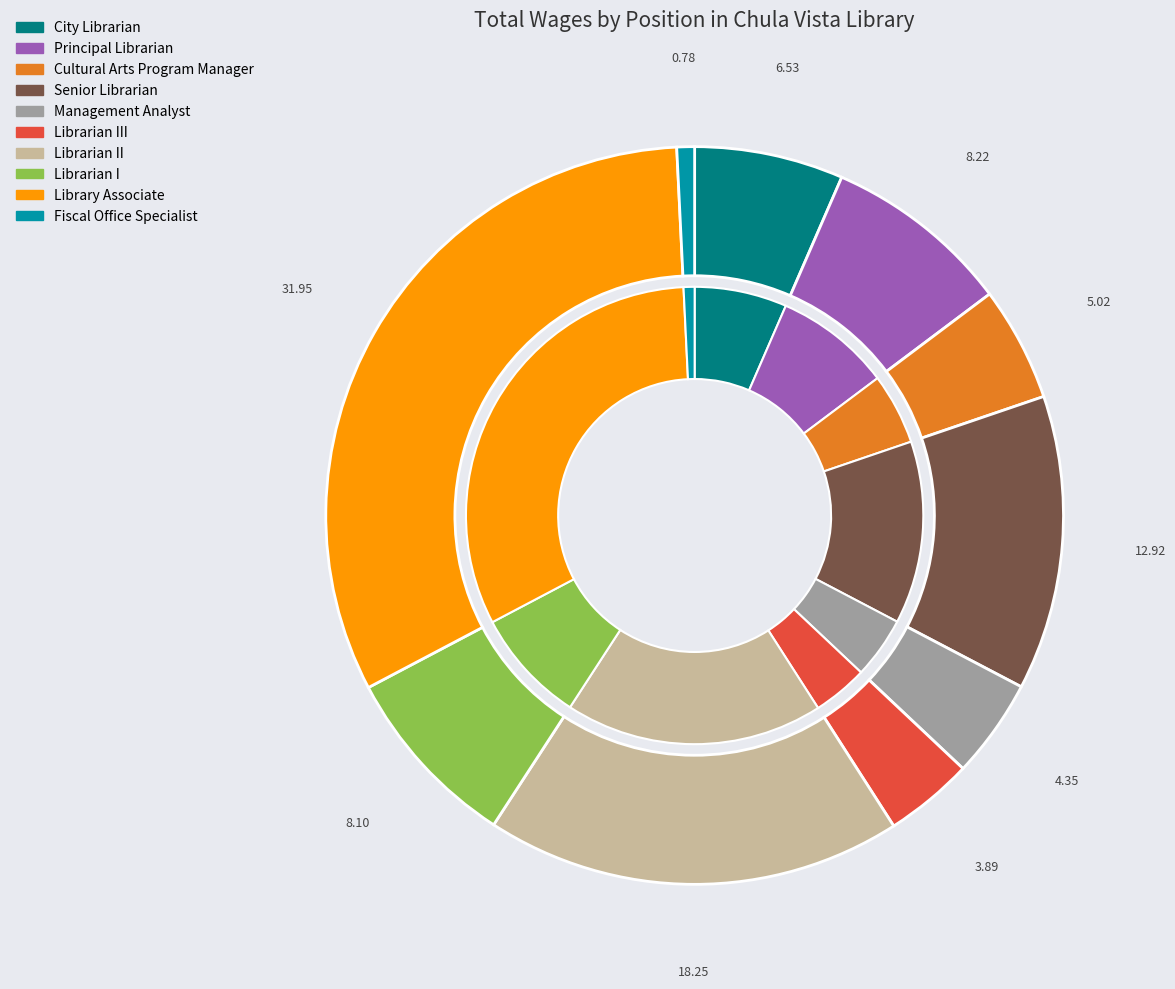

How many segments does this pie chart have?

10